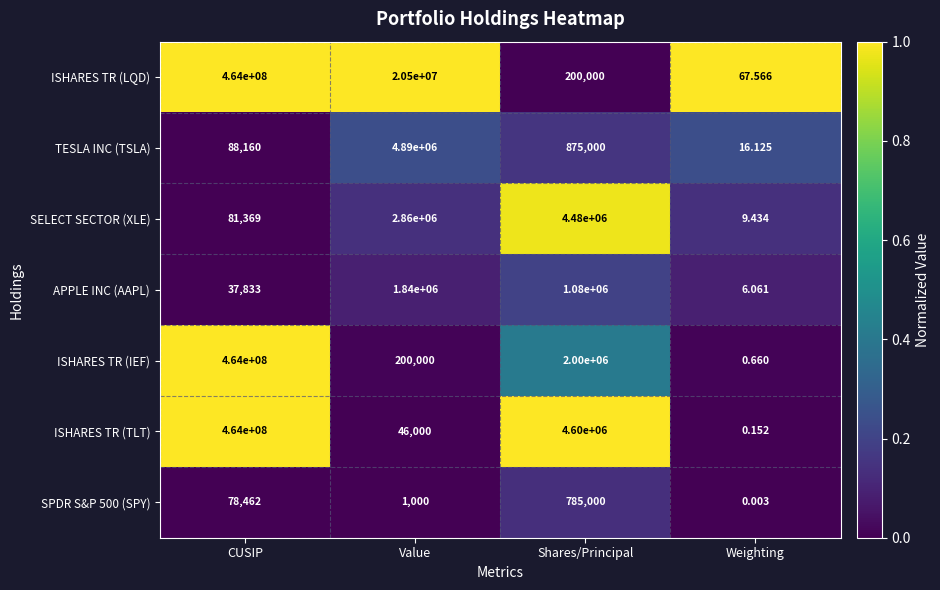

Which category has the lowest value across all series?

Weighting